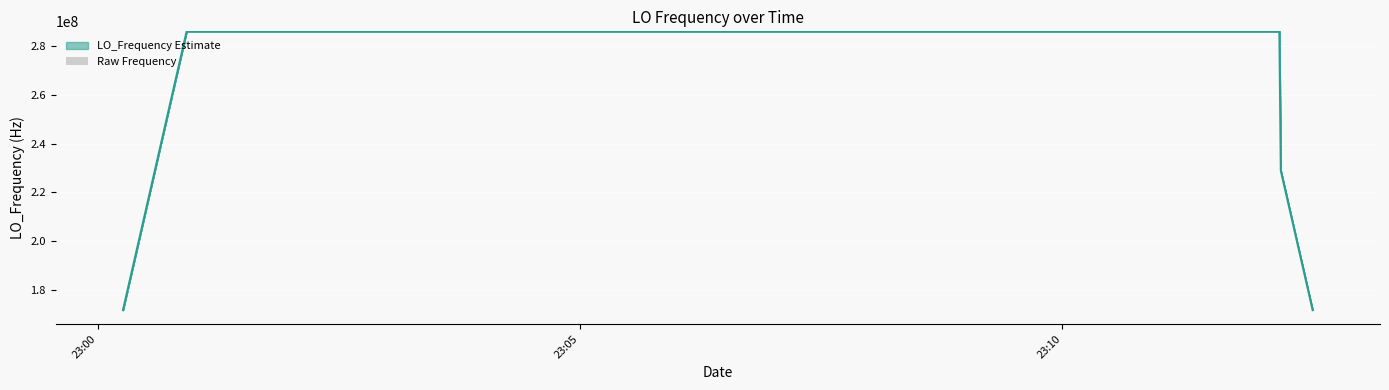

Is it true that the value at 30 is 7.3?

False